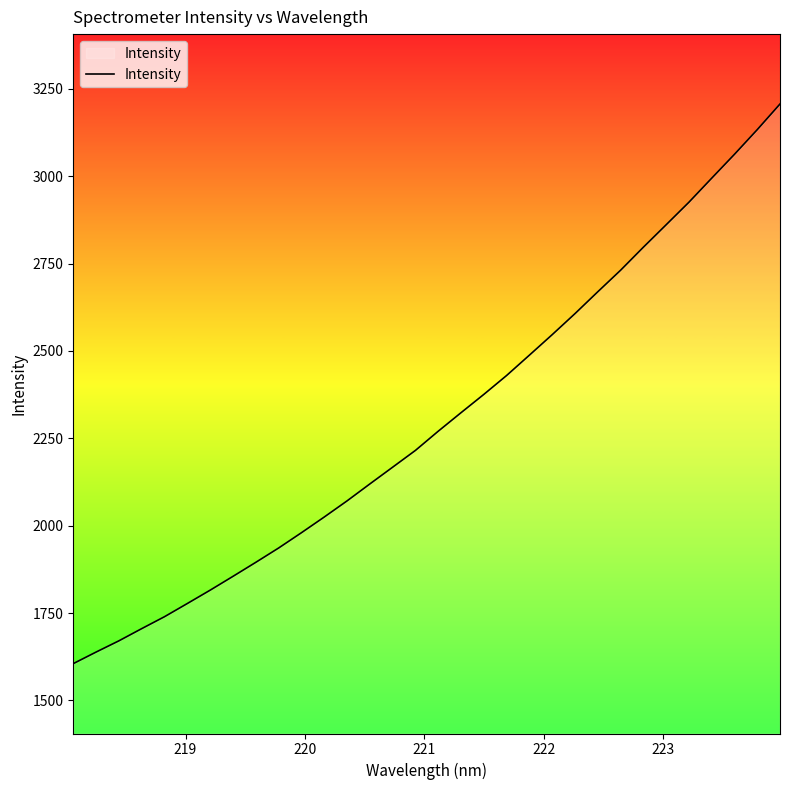

What is the difference between the maximum and minimum values?

1601.7